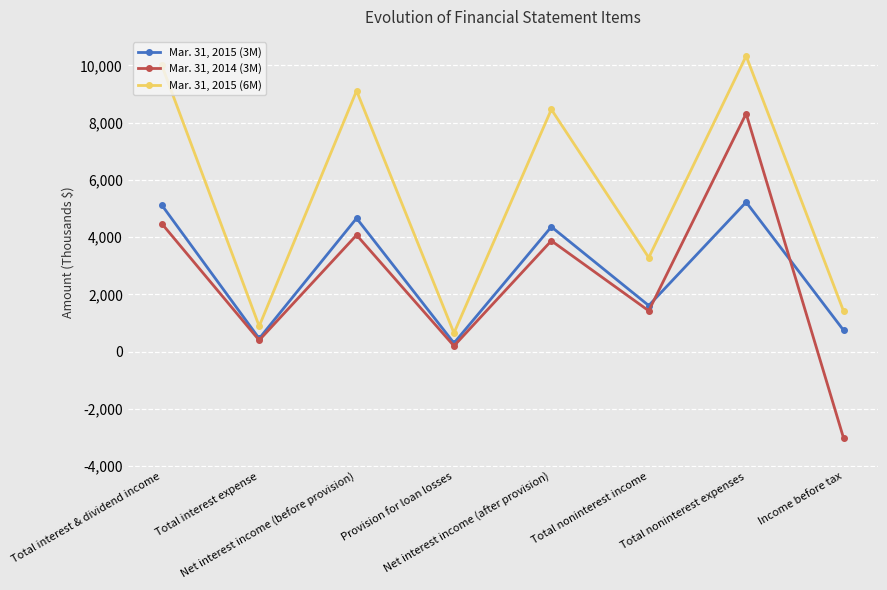

True or false: Mar. 31, 2014 (3M) and Mar. 31, 2015 (6M) cross at least once.

False